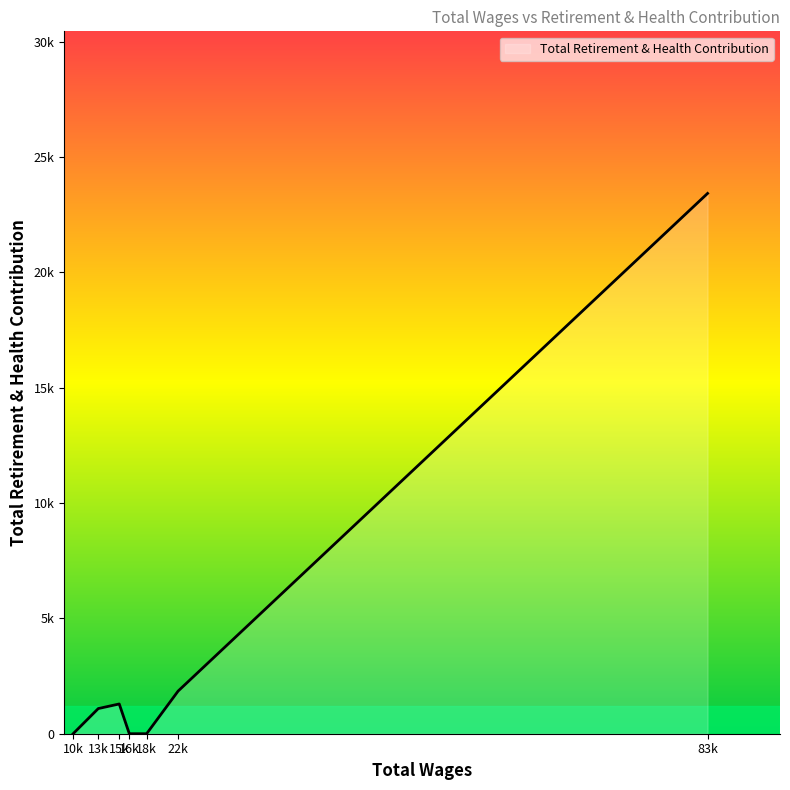

What is the difference between the second highest and second lowest values?

1848